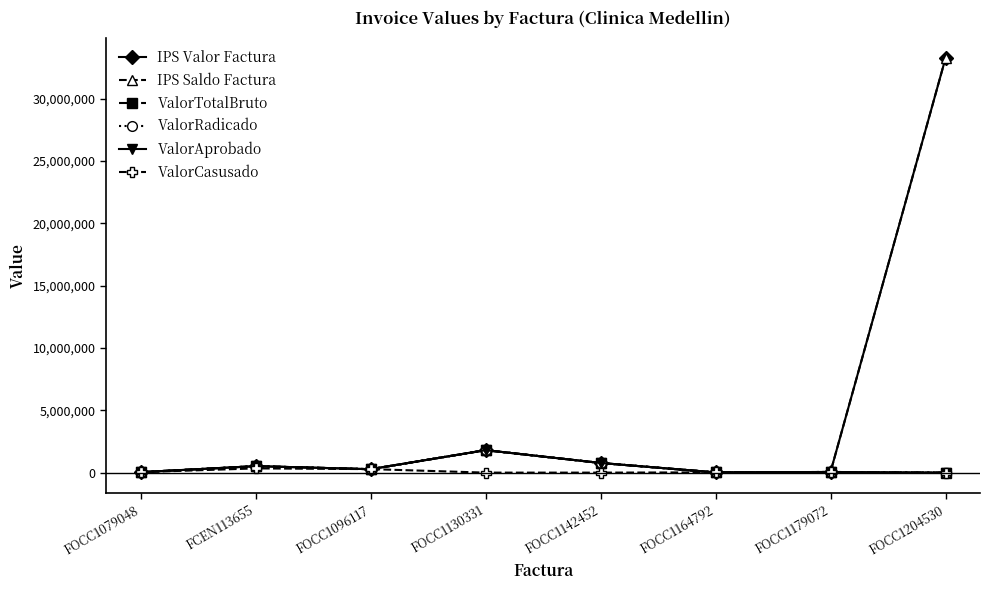

Which category has the highest value in the ValorAprobado series?

FOCC1130331